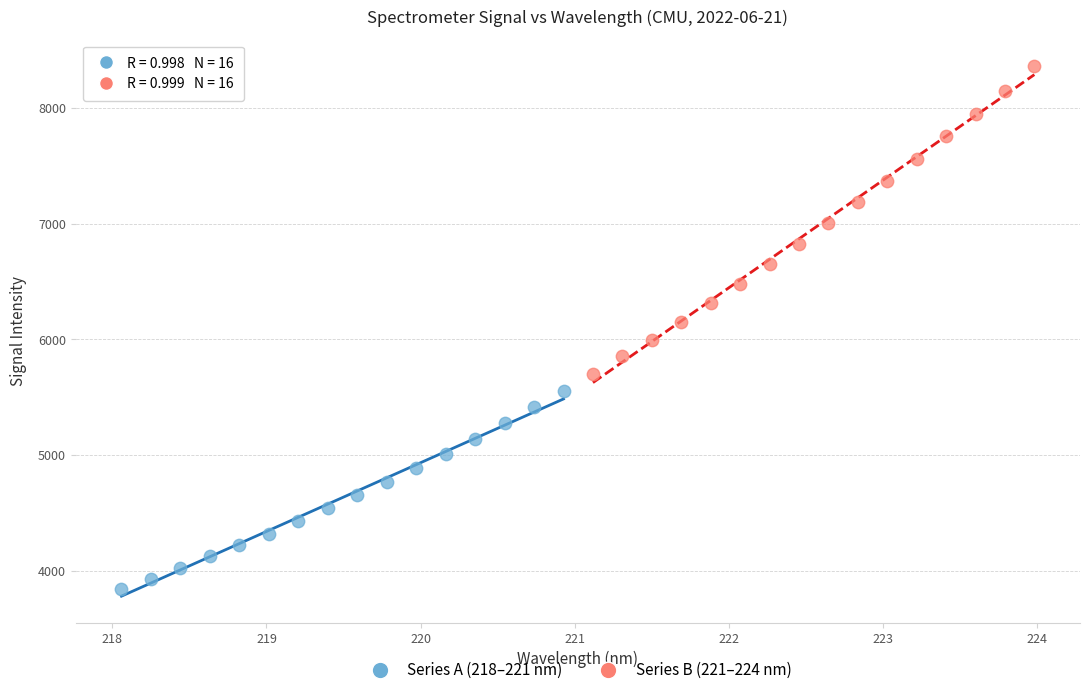

Which series reaches the minimum Y coordinate?

Series A (218–221 nm)